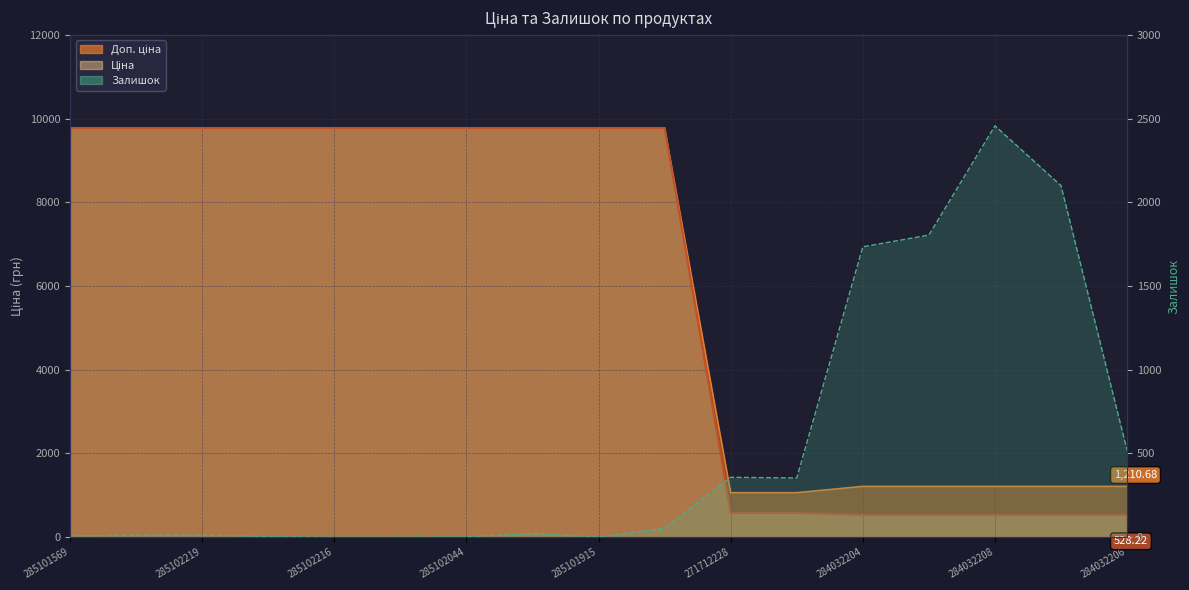

True or false: Ціна has more than 1 interior local peaks.

False